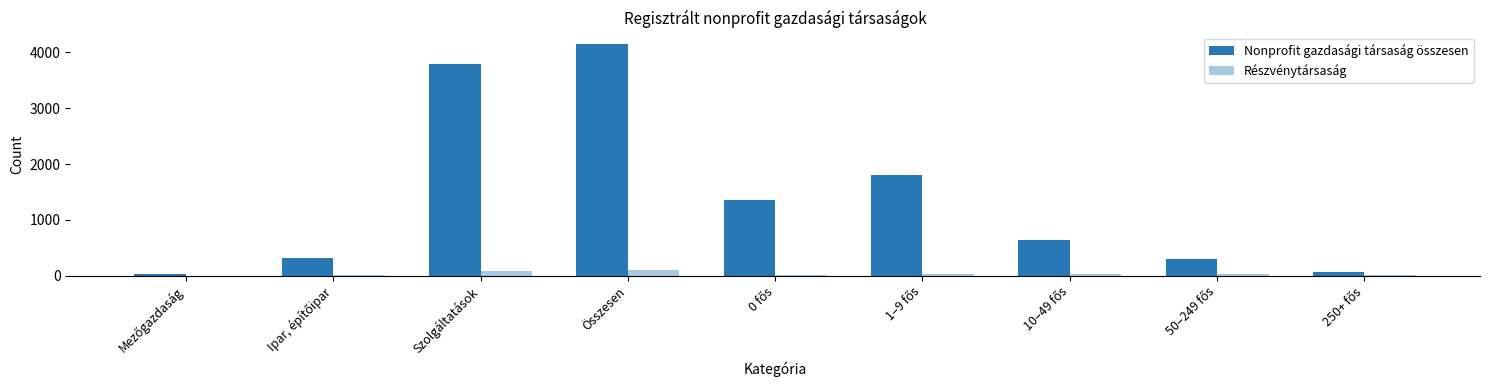

What is the sum of all Részvénytársaság values?

312